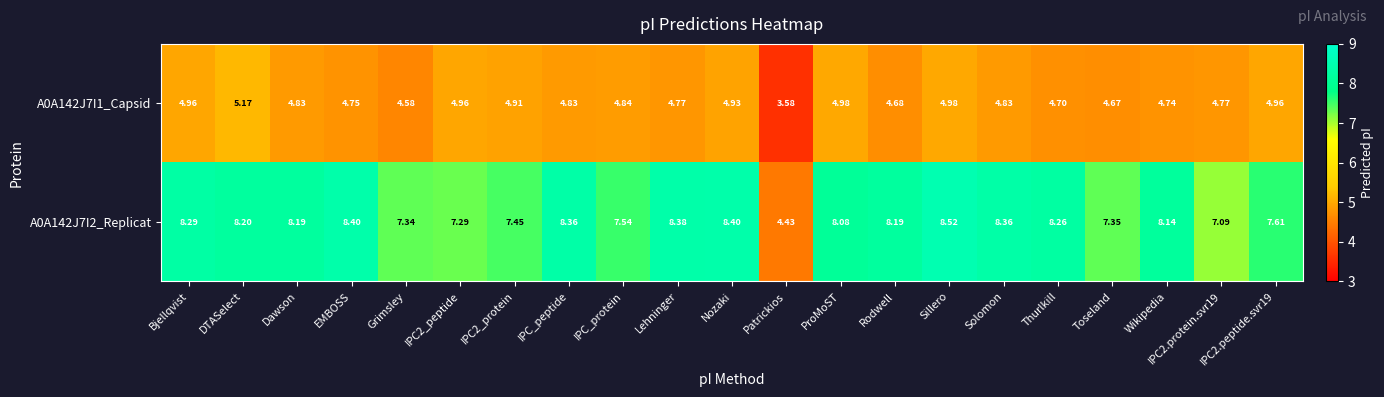

At which label is A0A142J7I1_Capsid closest to 4?

Patrickios